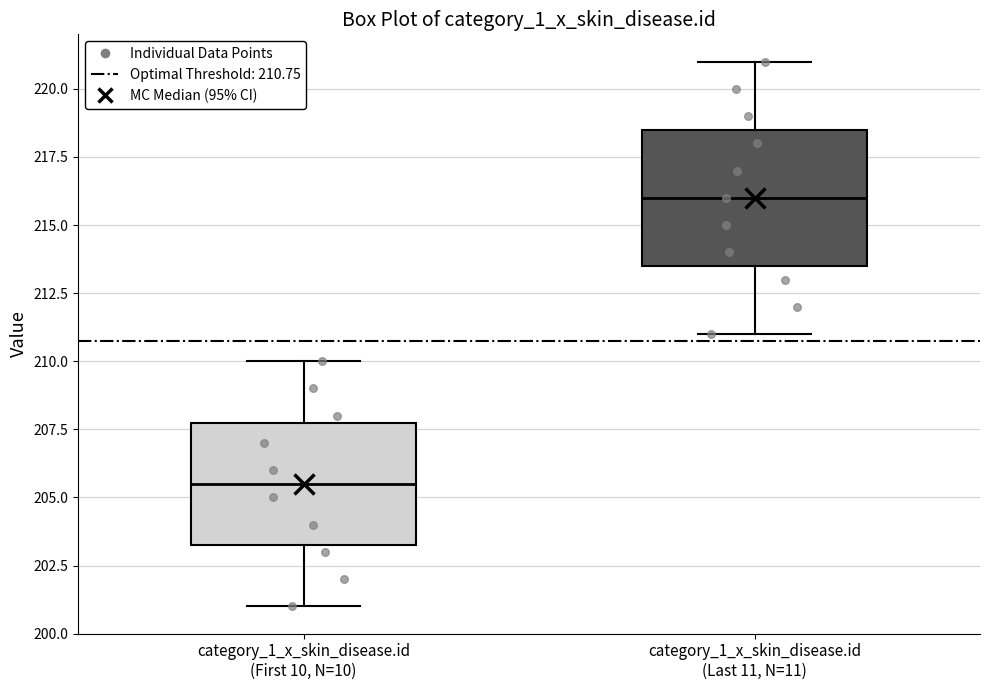

Where is the upper edge of the box for category_1_x_skin_disease.id (First 10, N=10) on the y-axis? The values are not printed on the chart, so give them approximately, as read against the axis.

208.0